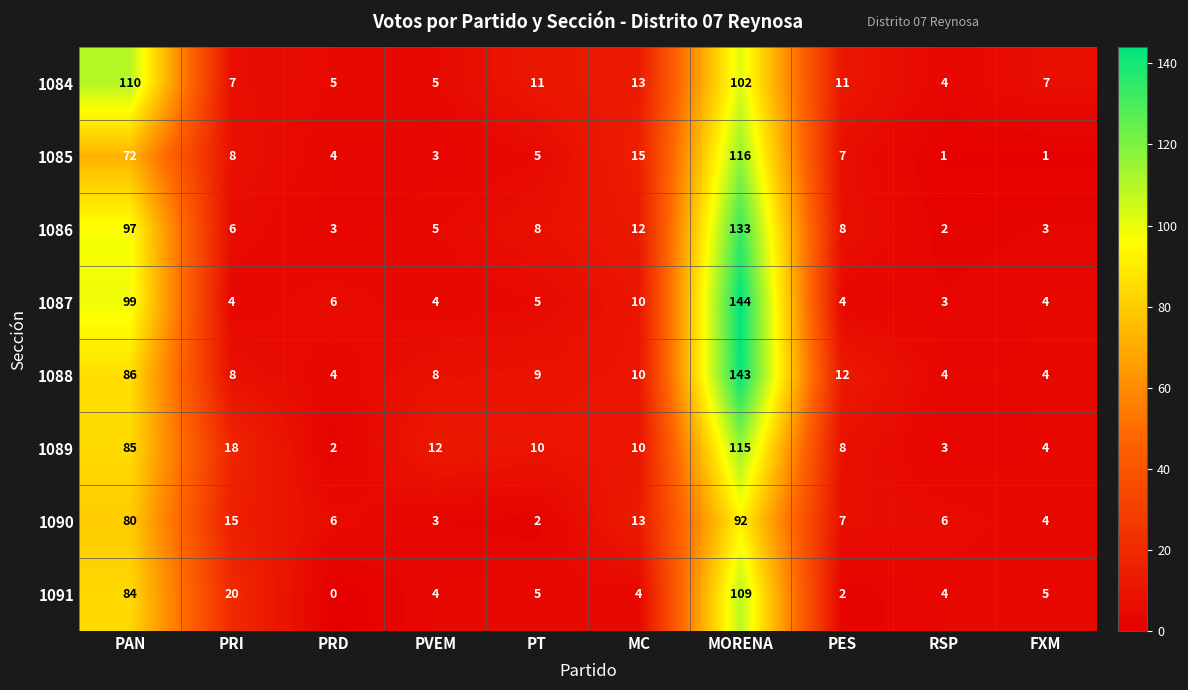

What is the difference between the highest and lowest values at MORENA?

52